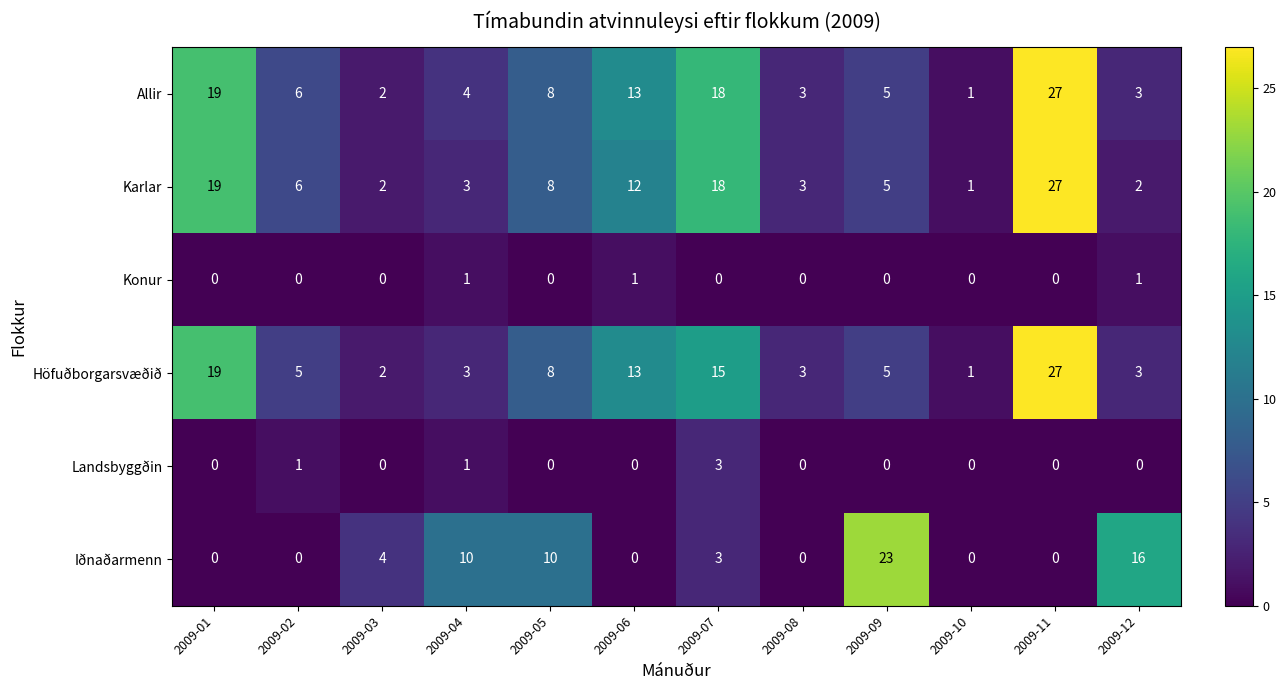

What is the spread (max minus min) of values at 2009-06?

13